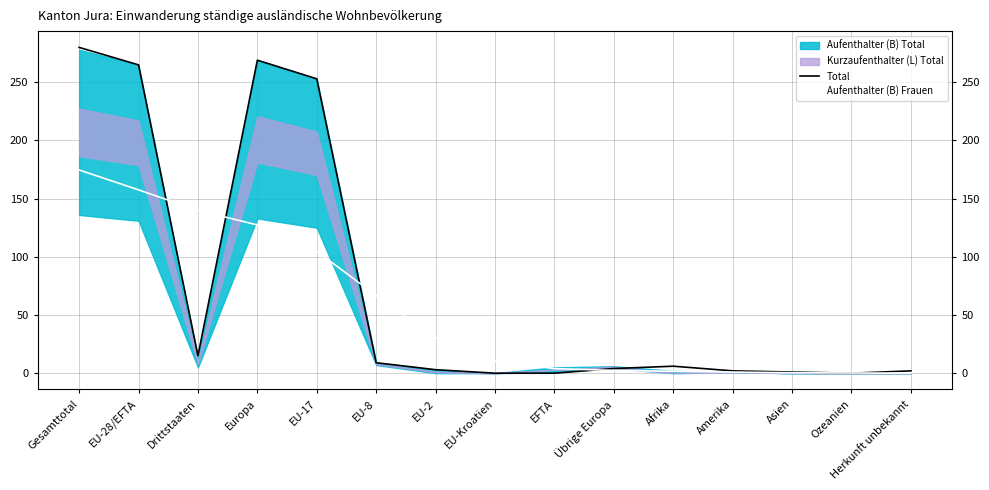

What is the difference between the second highest and second lowest values in the Total series?

269.0